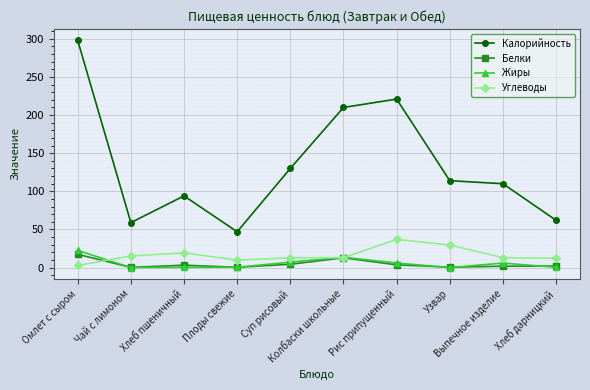

True or false: Жиры has more than 0 points higher than both neighbors.

True